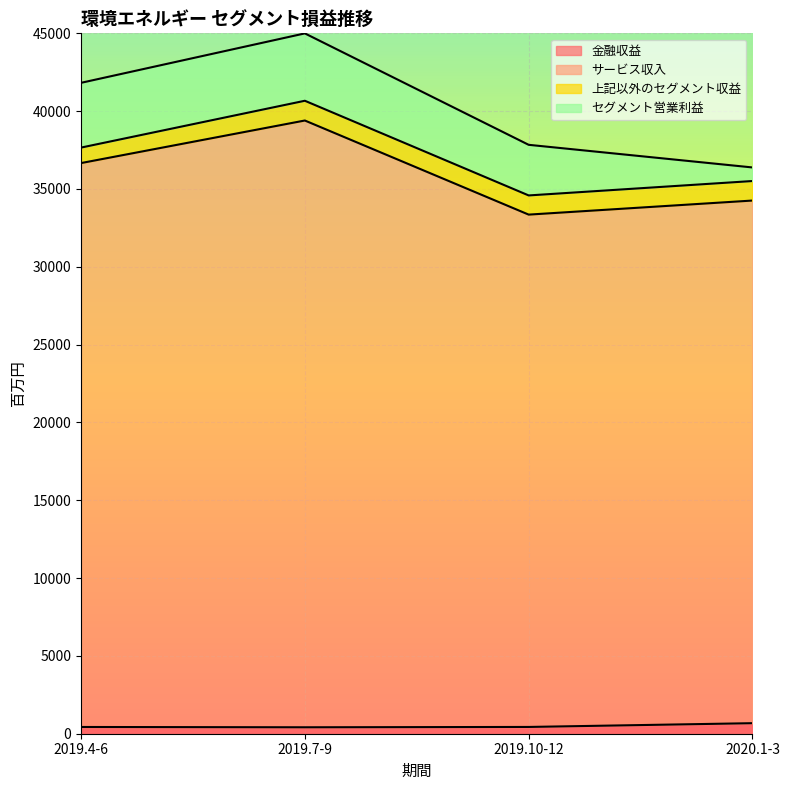

At which label does サービス収入 reach its minimum?

2019.10-12